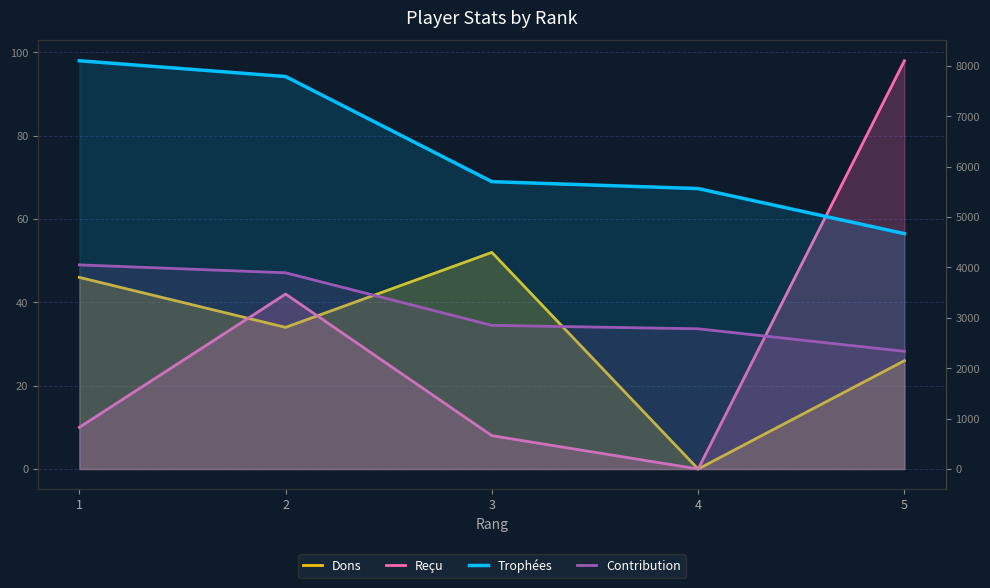

What is the average value of the Trophées series?

6364